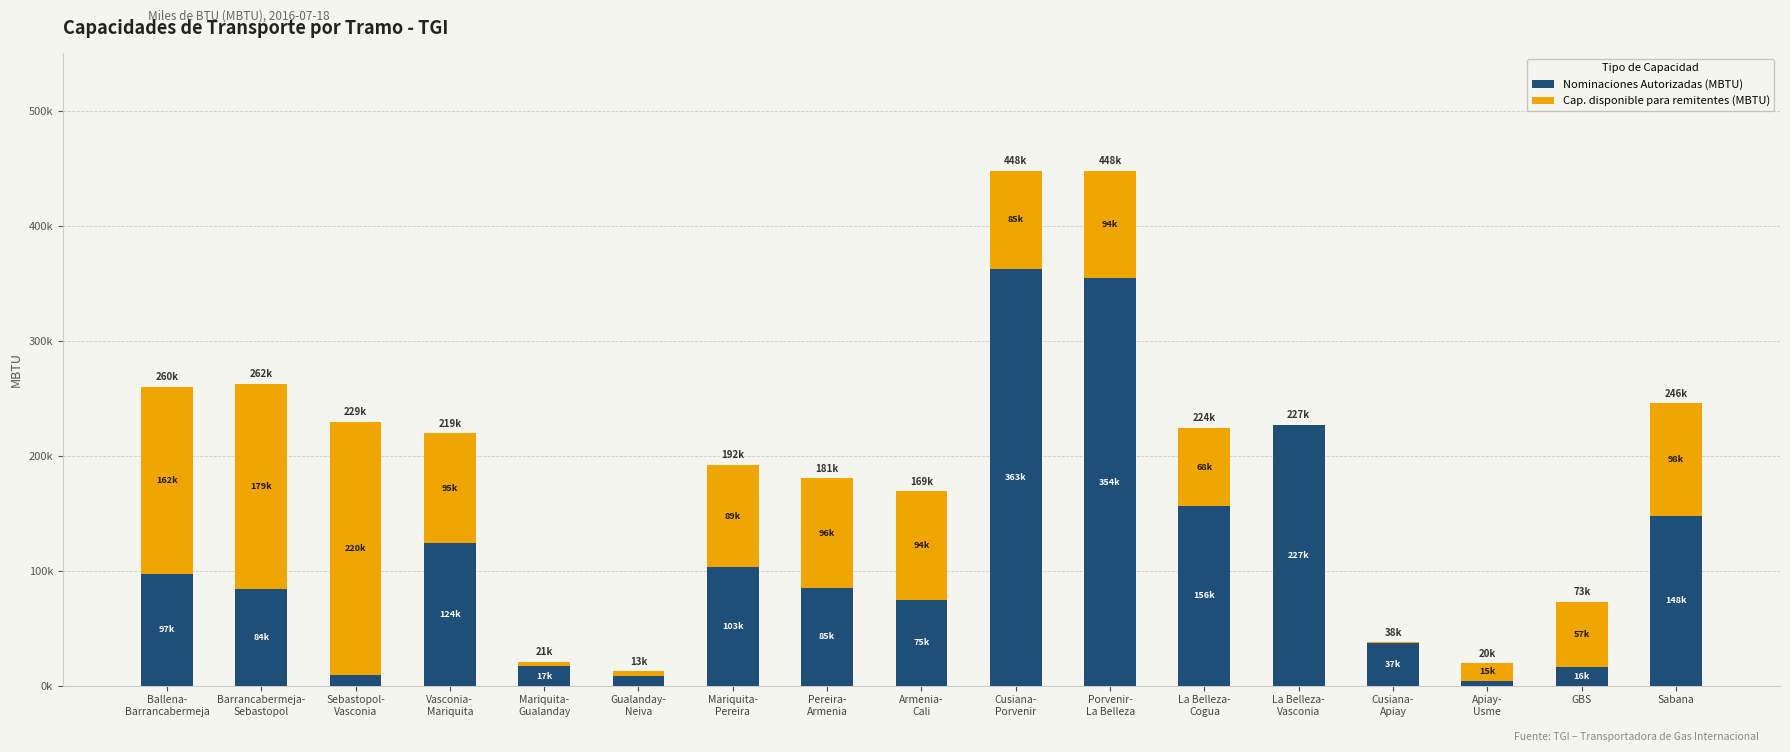

What are all the series names shown in the legend?

Nominaciones Autorizadas (MBTU), Cap. disponible para remitentes (MBTU)